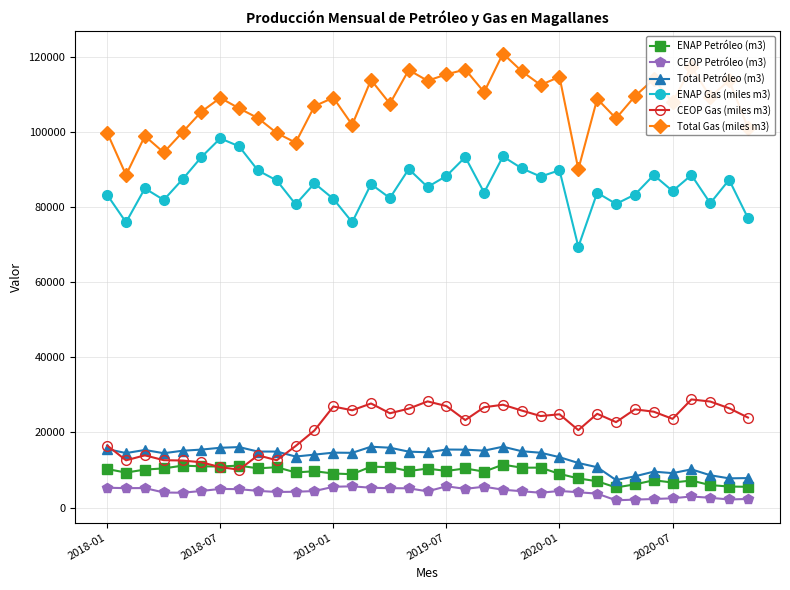

True or false: ENAP Petróleo (m3) and ENAP Gas (miles m3) cross at least once.

False